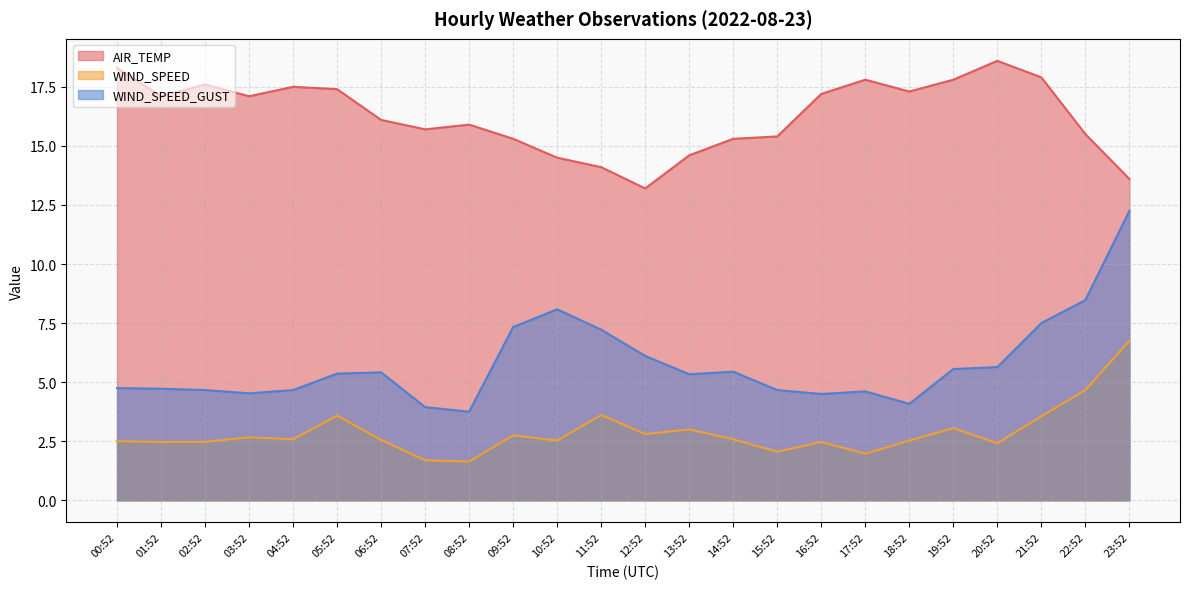

What is the sum of all WIND_SPEED values?

68.9